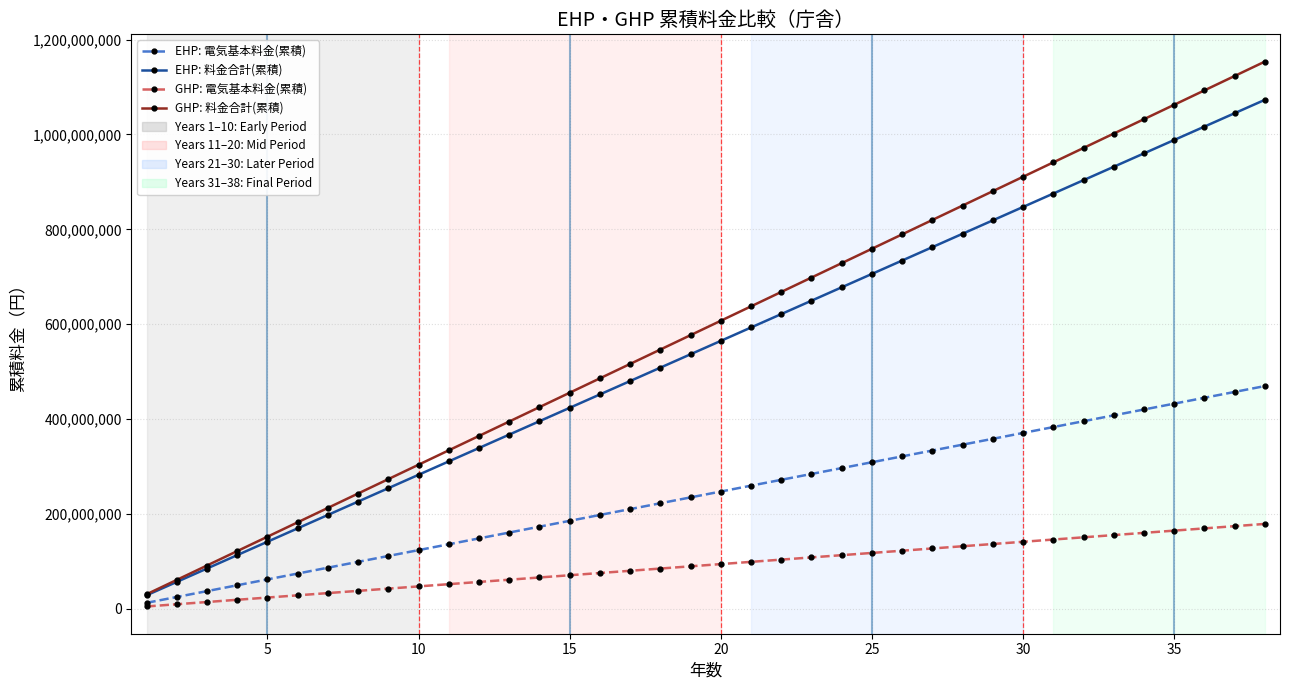

How many distinct data groups are displayed?

4